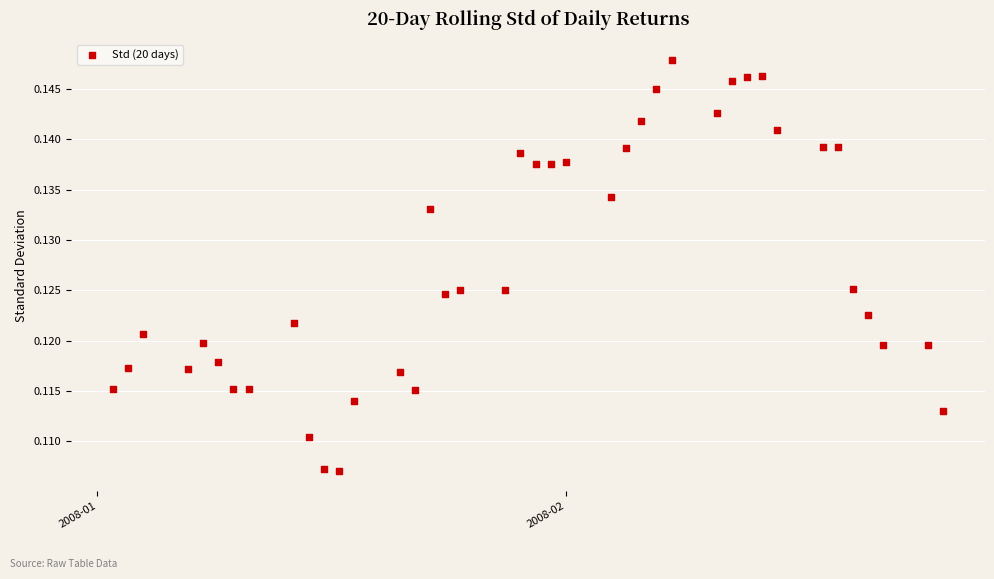

What is the range of X values (max minus min)?

55.0